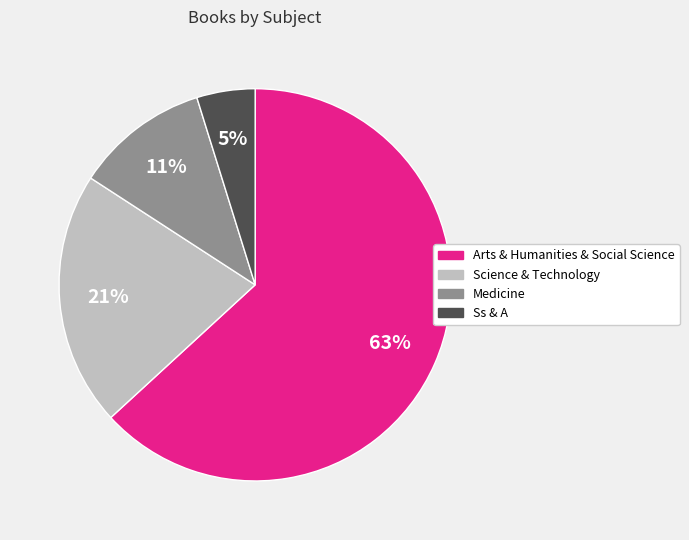

Is it true that Science & Technology is 21% of the pie?

True